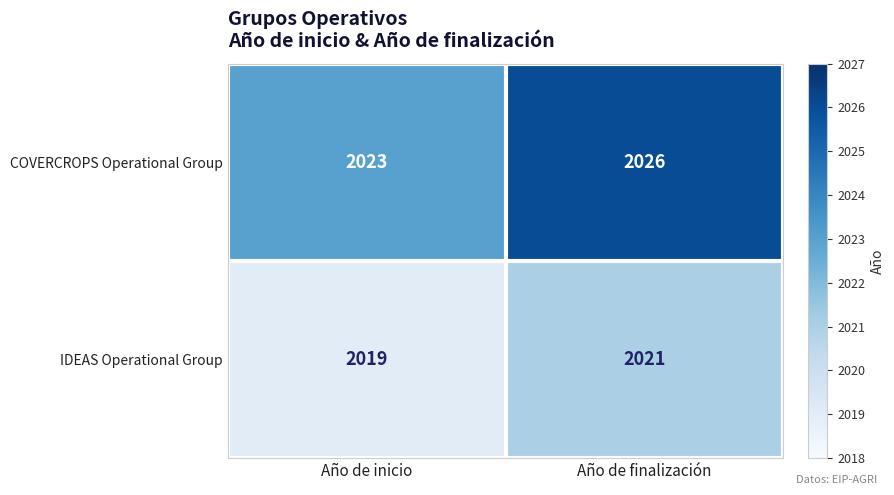

What is the spread (max minus min) of values at Año de finalización?

5